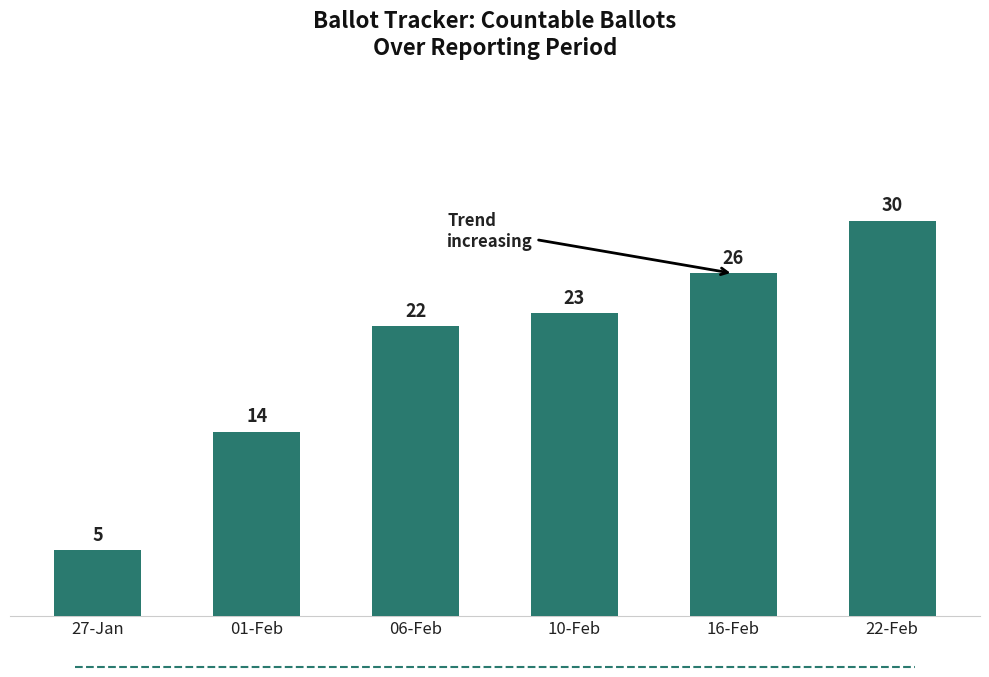

Which category has the lowest value across all series?

27-Jan